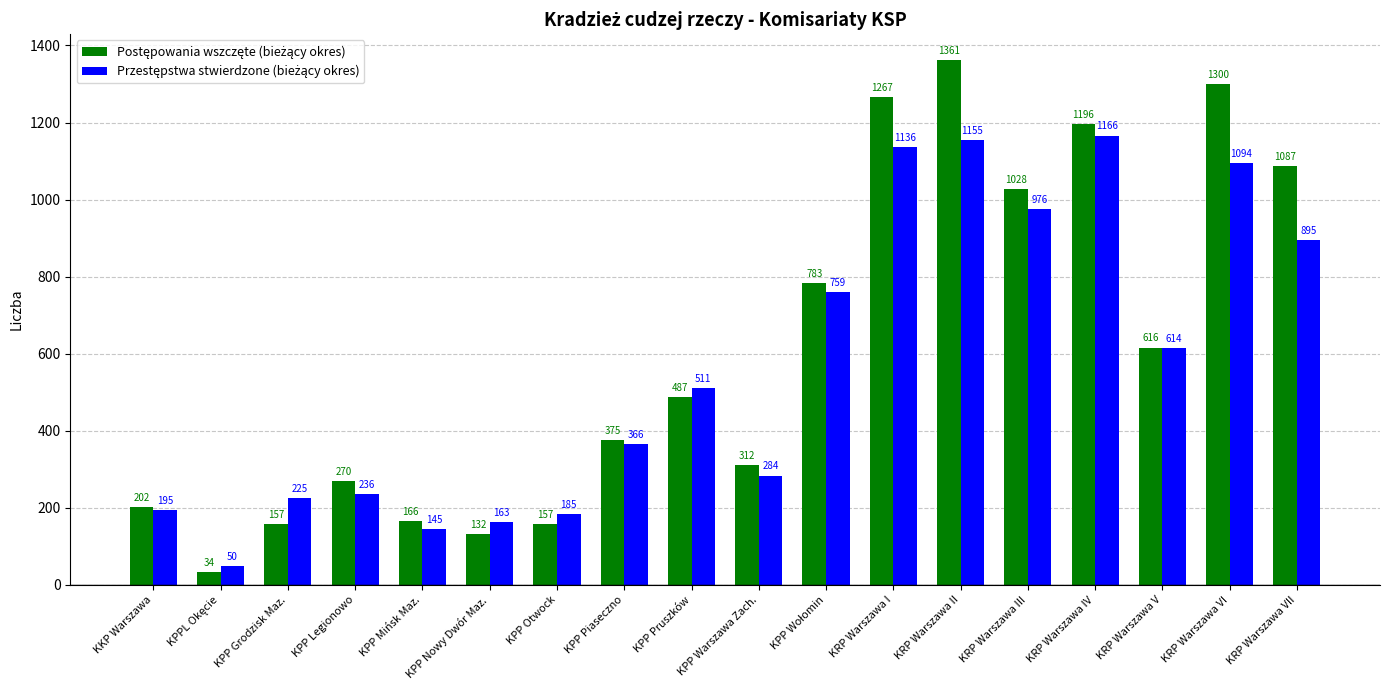

What is the difference between the highest and lowest values at KPP Warszawa Zach.?

28